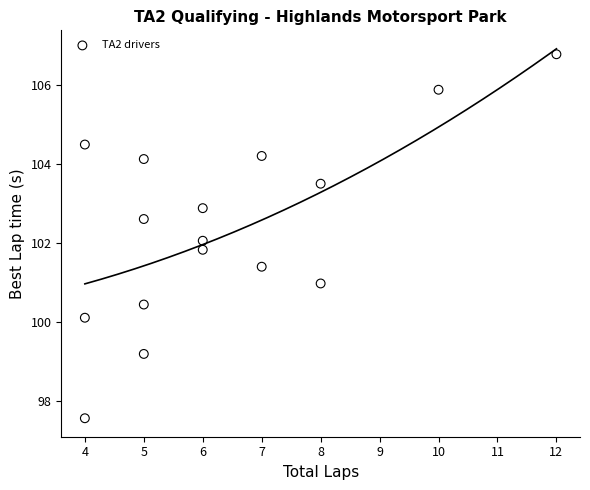

What is the range of X values (max minus min)?

8.0